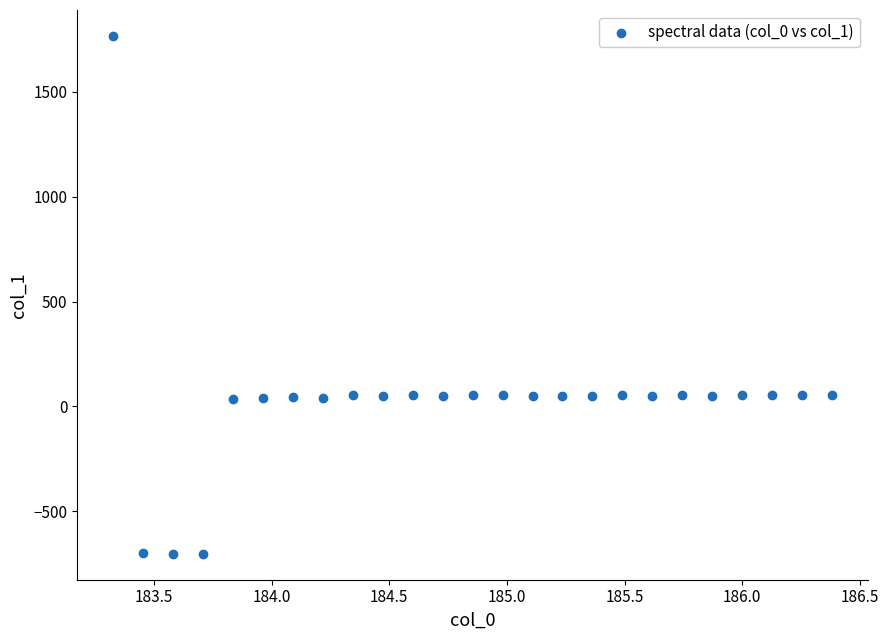

What is the range of X values (max minus min)?

3.1